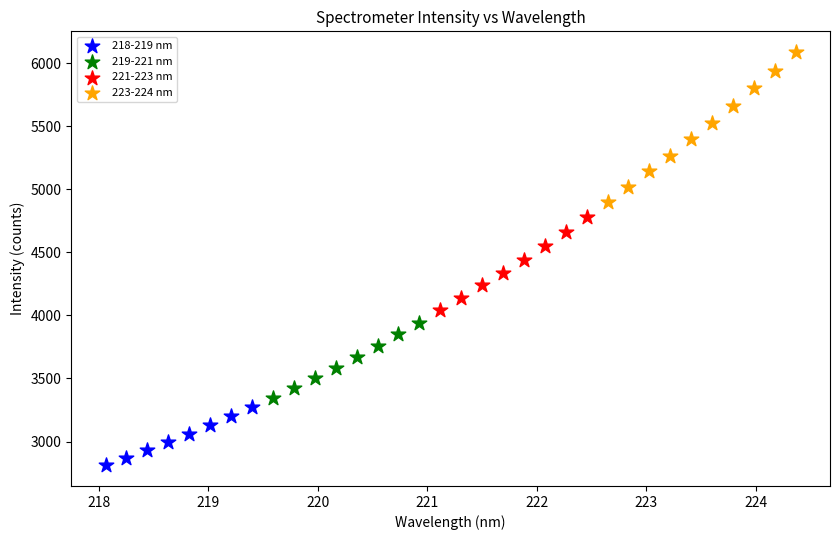

Which series has the largest Y range (max minus min)?

223-224 nm